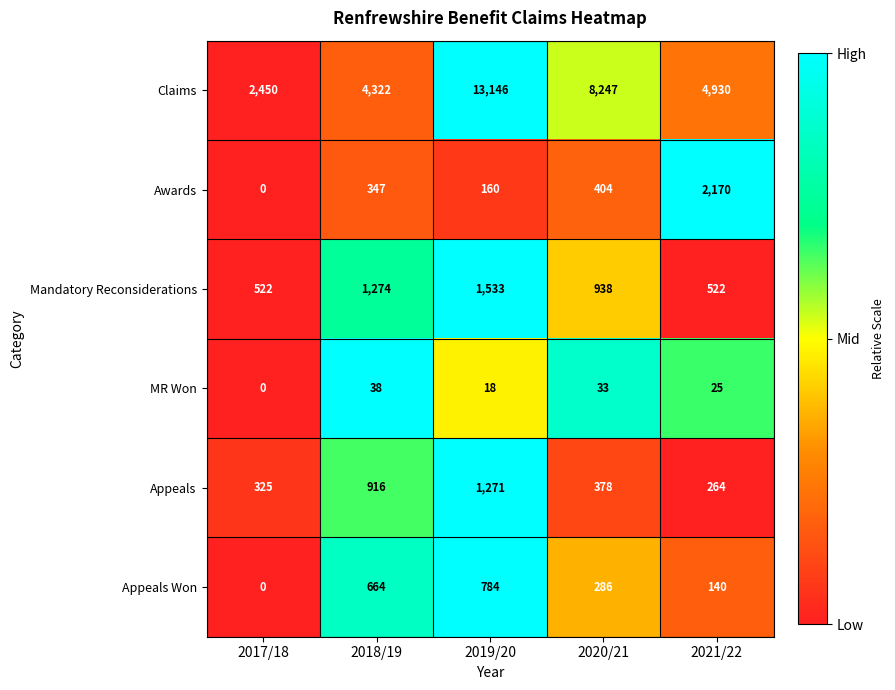

What is the sum of all Appeals values?

3154